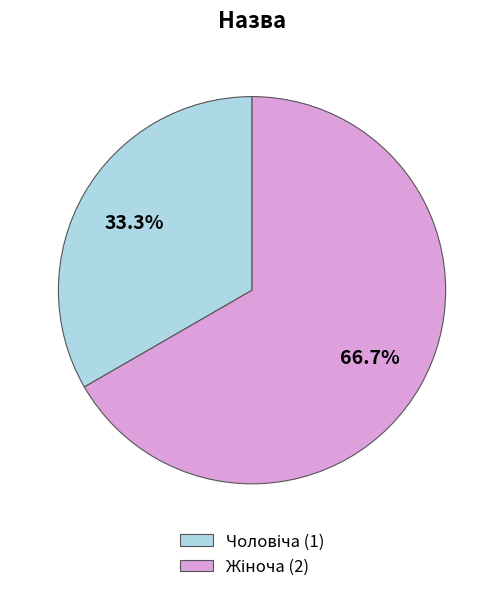

Is there a majority slice in this chart?

Yes